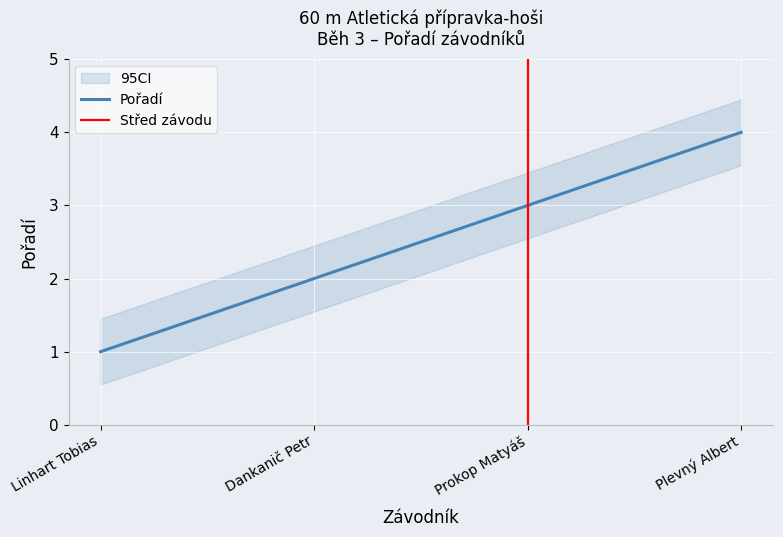

What is the difference between the values at Linhart Tobias and Prokop Matyáš?

2